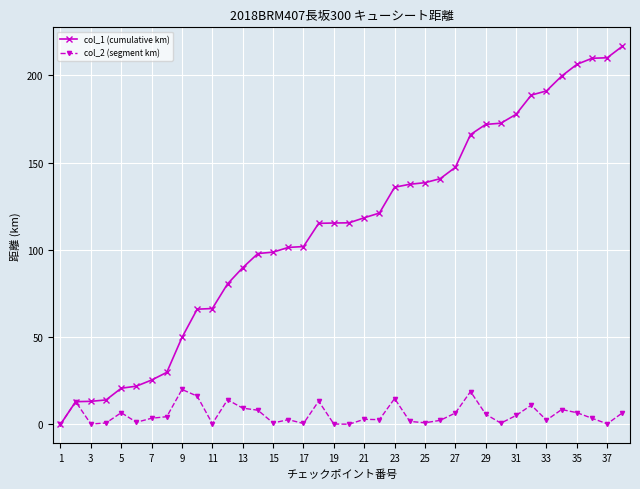

How many values in the col_1 (cumulative km) series are below 115?

17